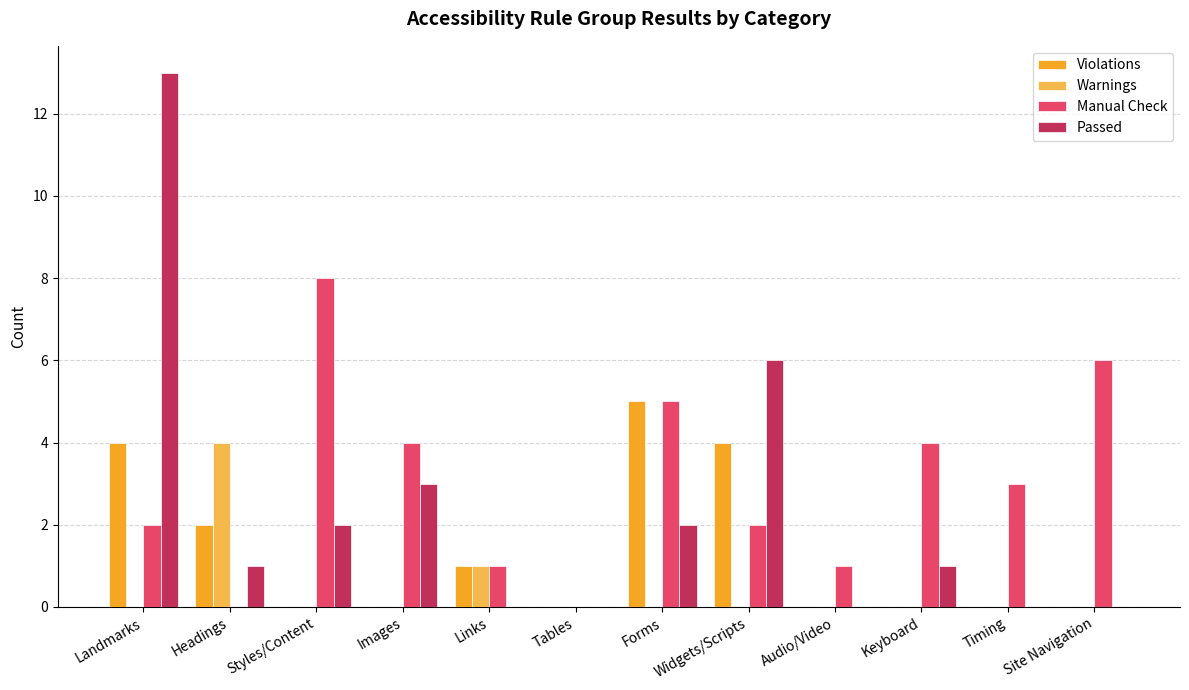

What is the highest value of the Passed series?

13